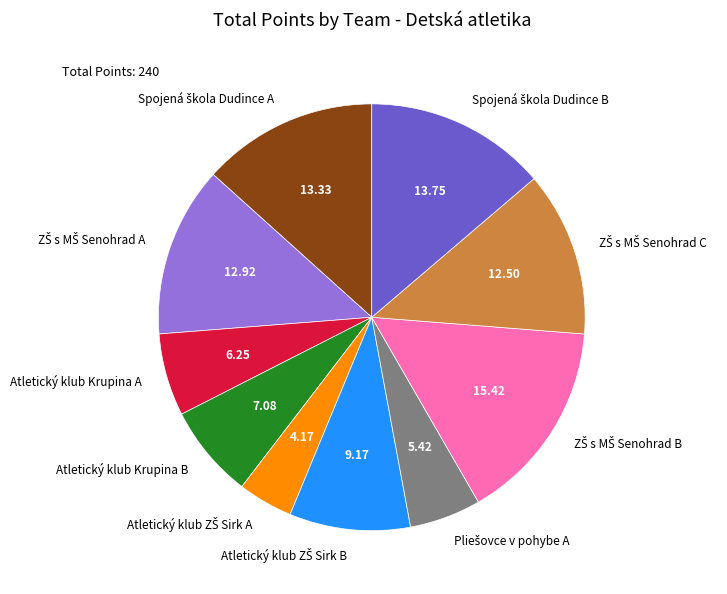

Does Atletický klub Krupina B account for over 50% of the chart?

No